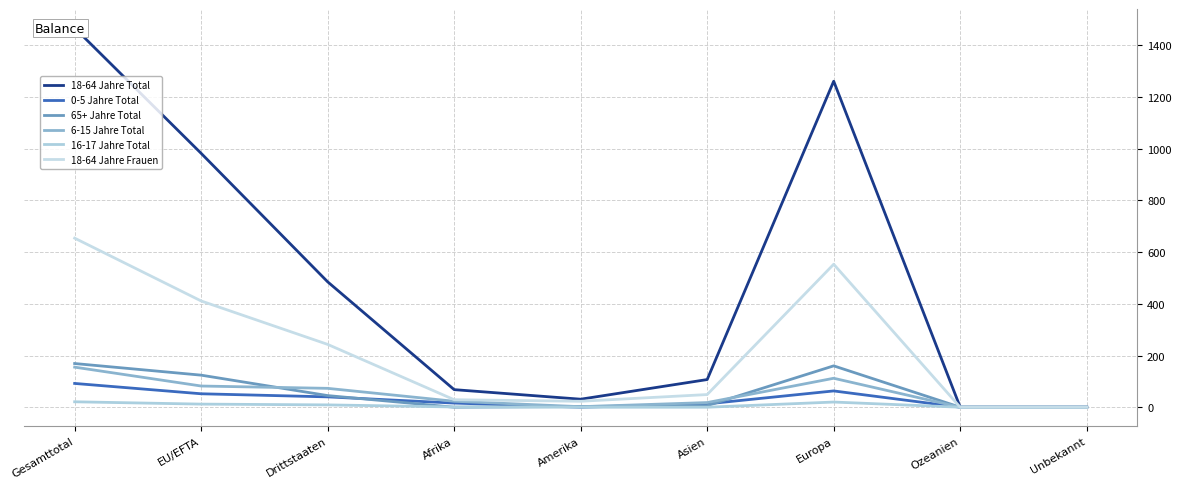

Rank the series at Afrika from highest to lowest value.

18-64 Jahre Total, 18-64 Jahre Frauen, 6-15 Jahre Total, 0-5 Jahre Total, 16-17 Jahre Total, 65+ Jahre Total